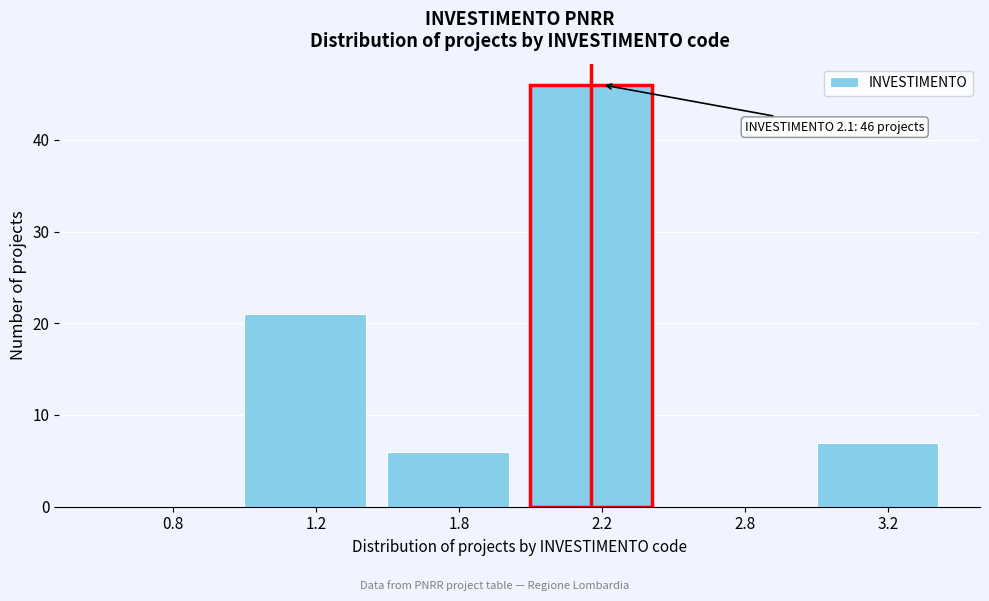

Reading left to right, transcribe all the data shown in this chart.

0.8=0	1.2=21	1.8=6	2.2=46	2.8=0	3.2=7